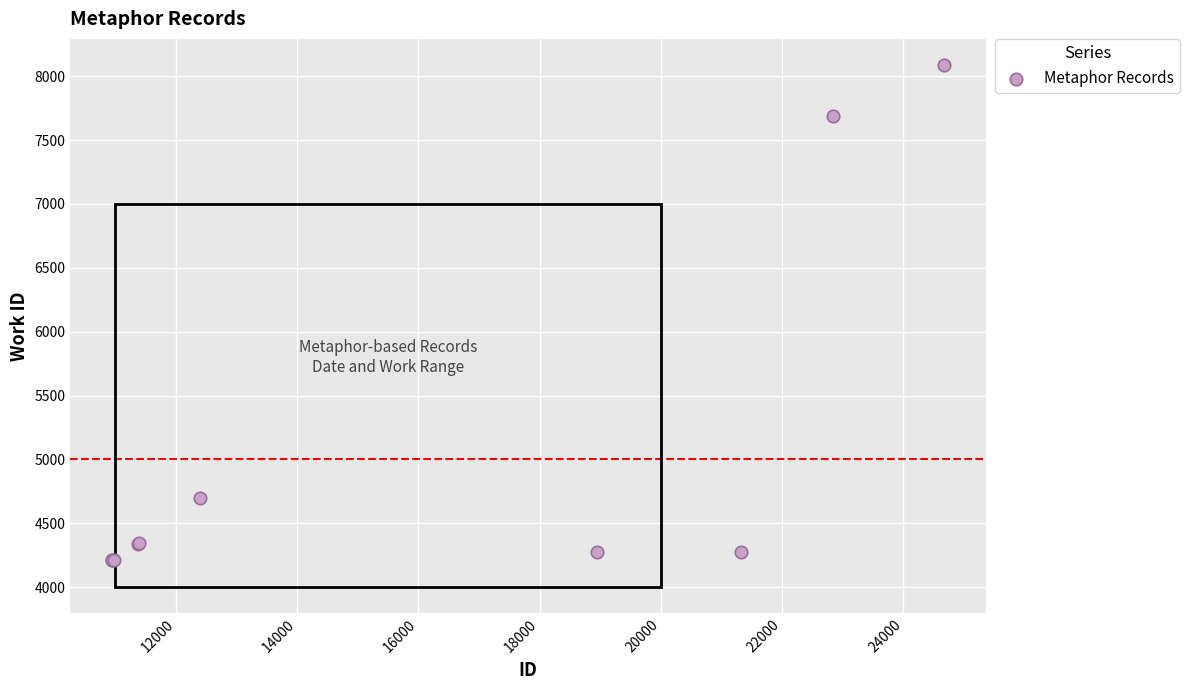

What Y value in the scatter plot is closest to 6149?

4701